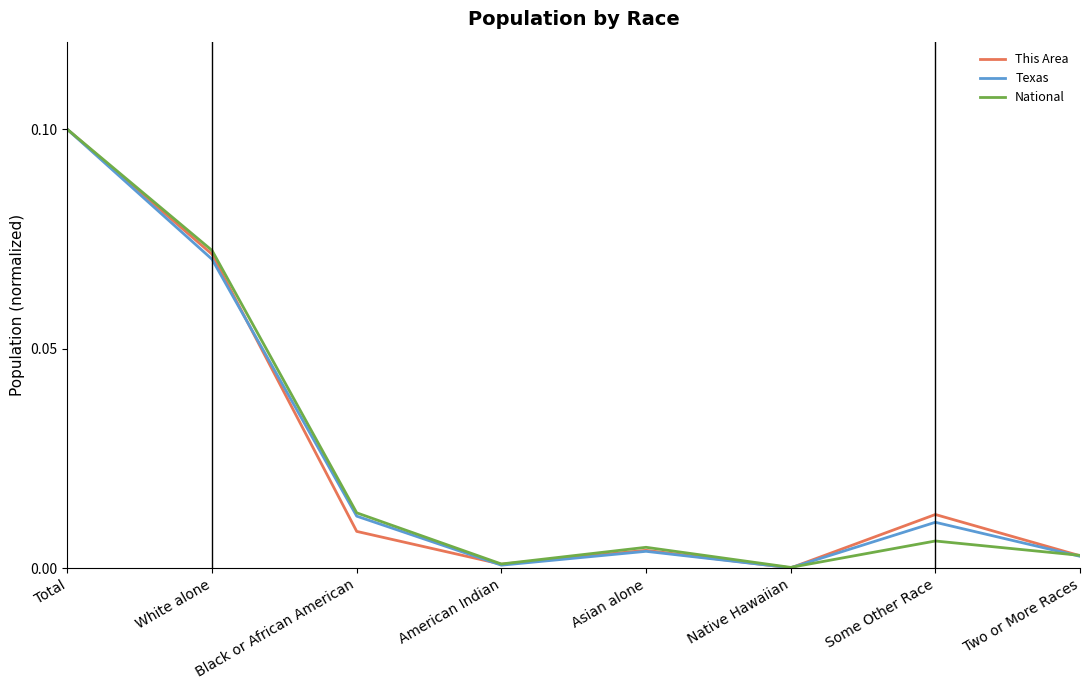

True or false: Texas has a value of 0.1 at White alone.

True